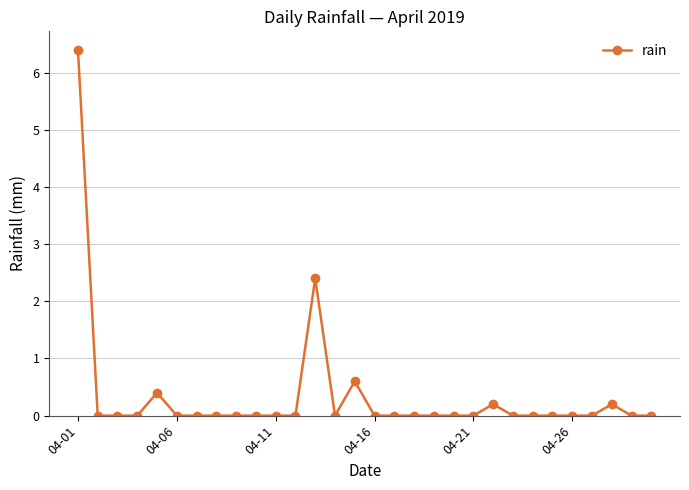

True or false: the data has more than 1 interior local peaks.

True